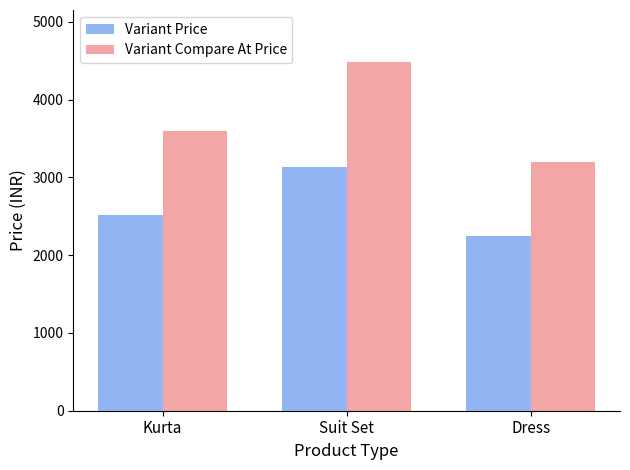

Read the Variant Compare At Price value at Dress, to the nearest 10.

3200